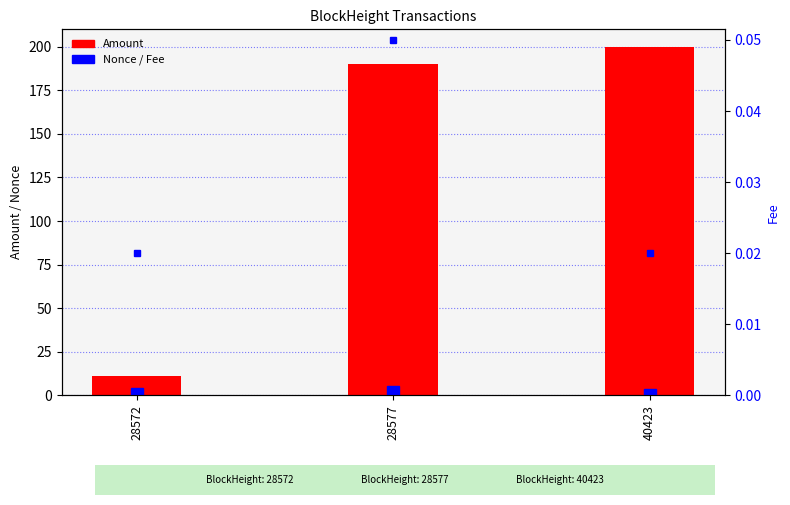

What is the total value across all series at 28577?

192.1